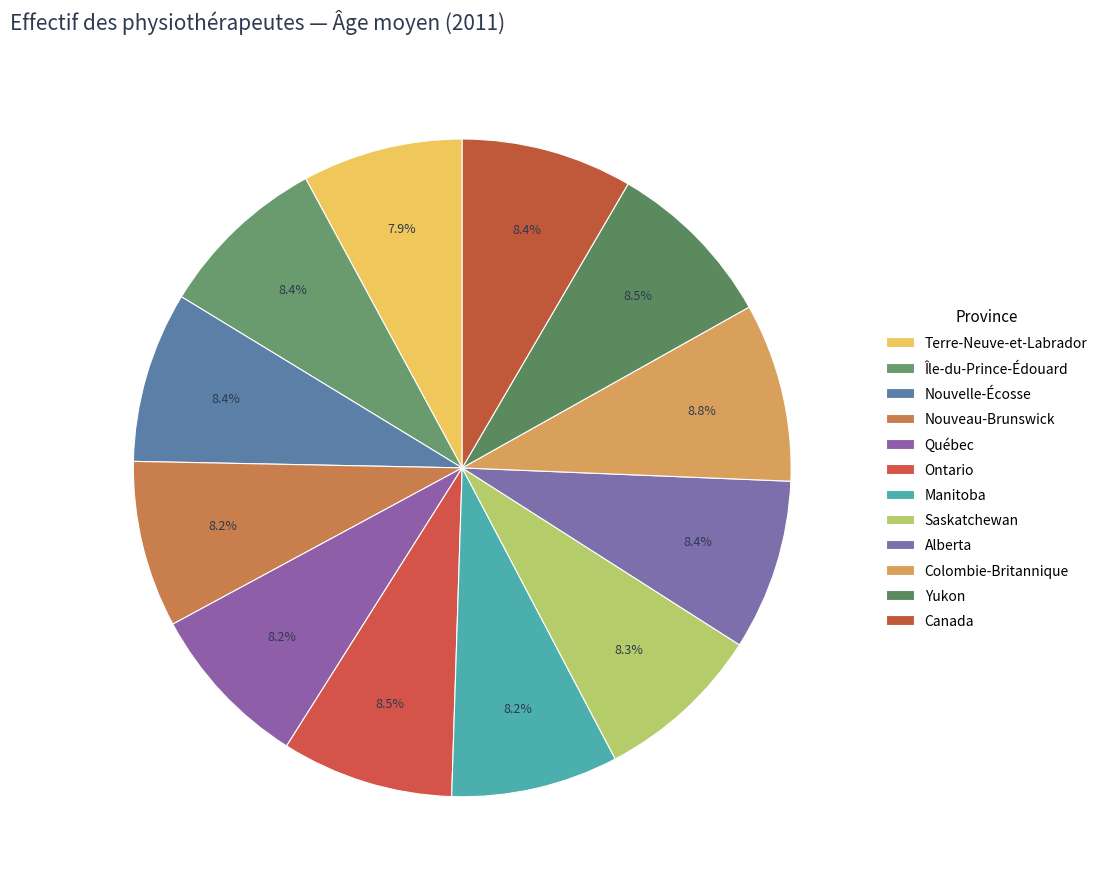

Count the number of slices in the pie.

12